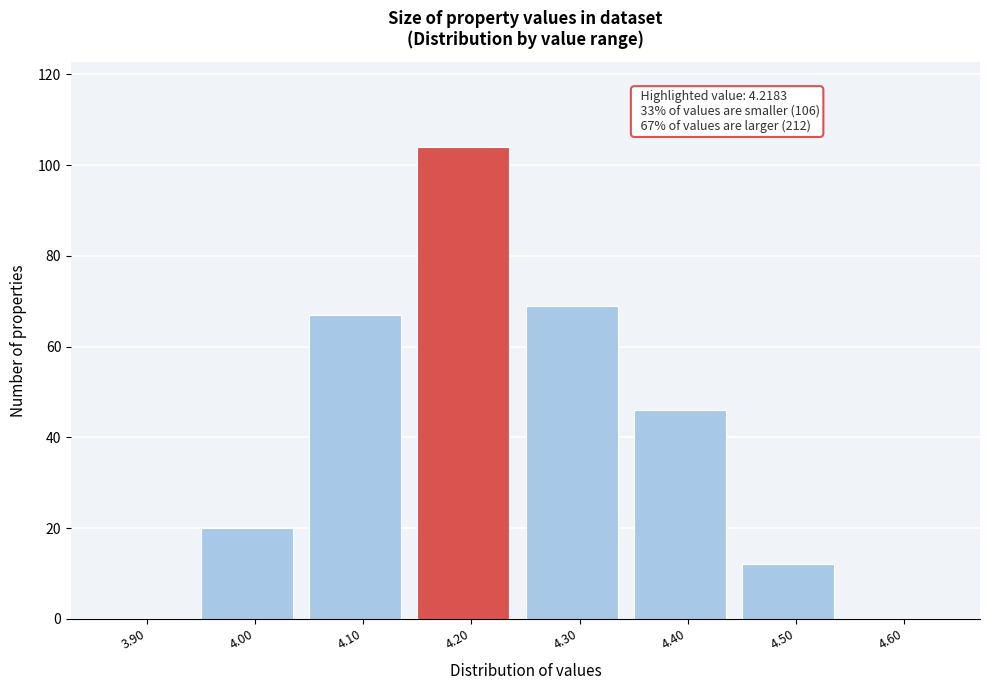

Reading left to right, what are all the values shown in this chart?

3.90=0	4.00=20	4.10=67	4.20=104	4.30=69	4.40=46	4.50=12	4.60=0